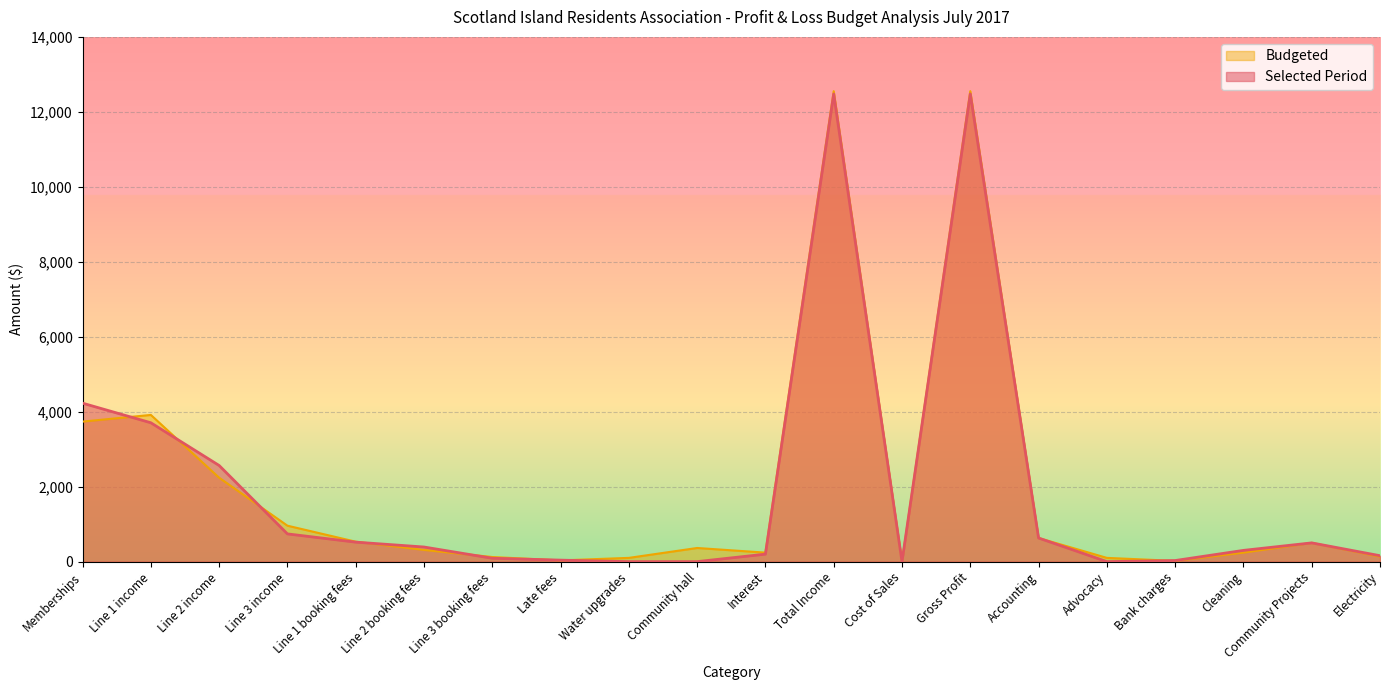

Where is the first local maximum for Selected Period?

Total Income